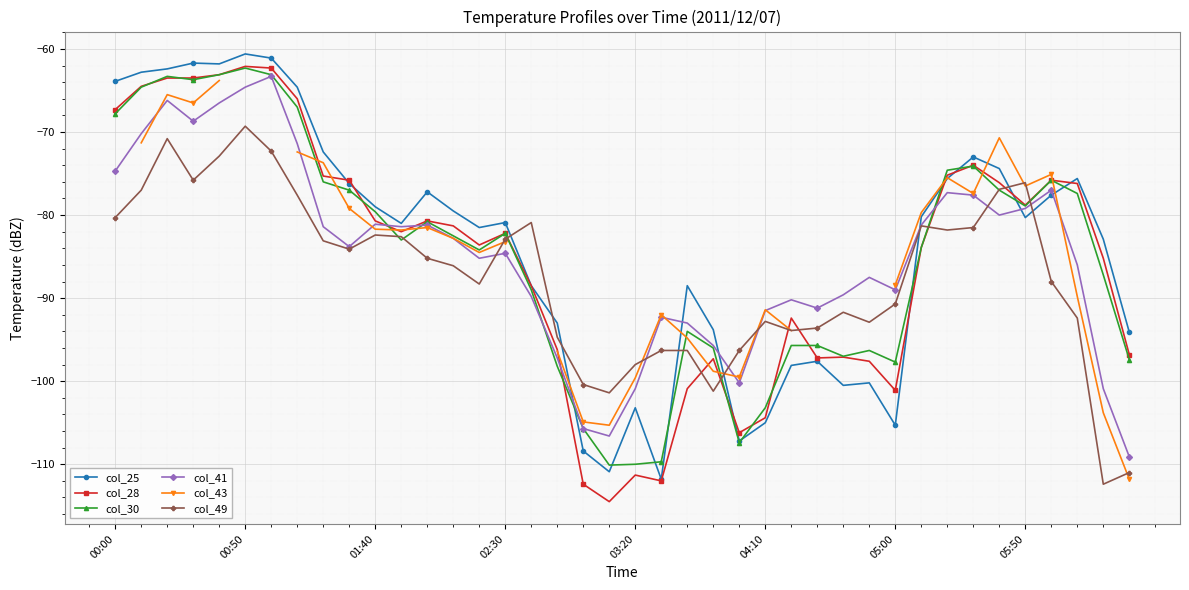

The col_28 series shows -160.7 at 05:00. True or false?

False